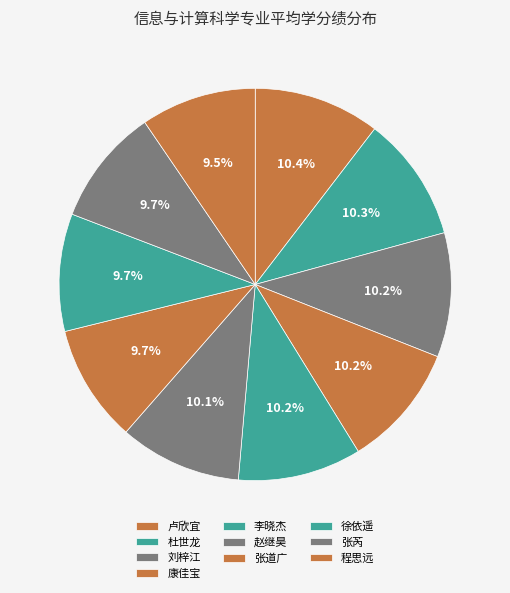

True or false: 李晓杰 accounts for 10% of the total.

True